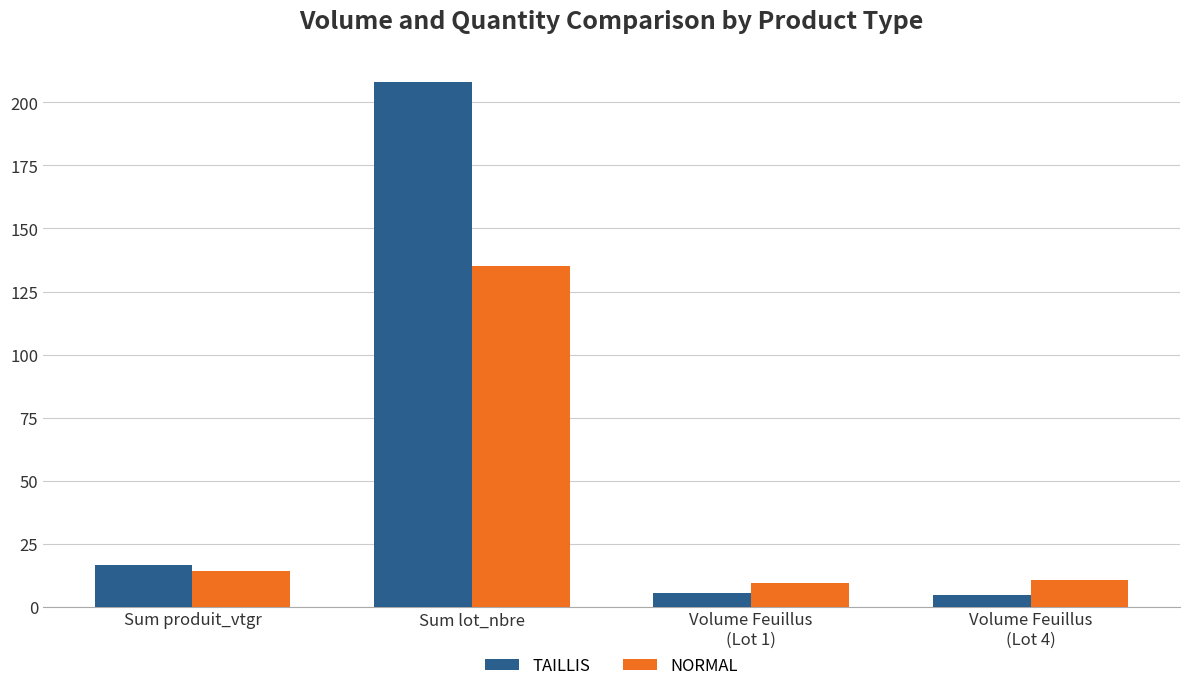

True or false: TAILLIS has a value of 9.8 at Sum produit_vtgr.

False